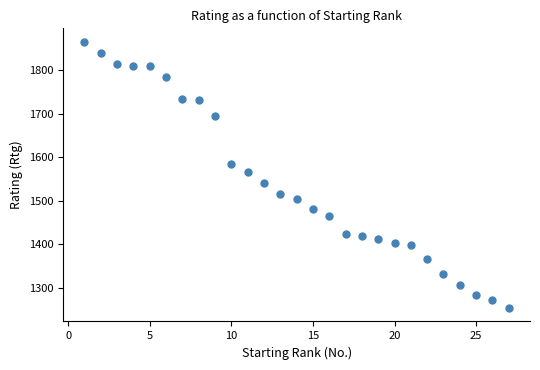

What Y value in the scatter plot is closest to 1559?

1566